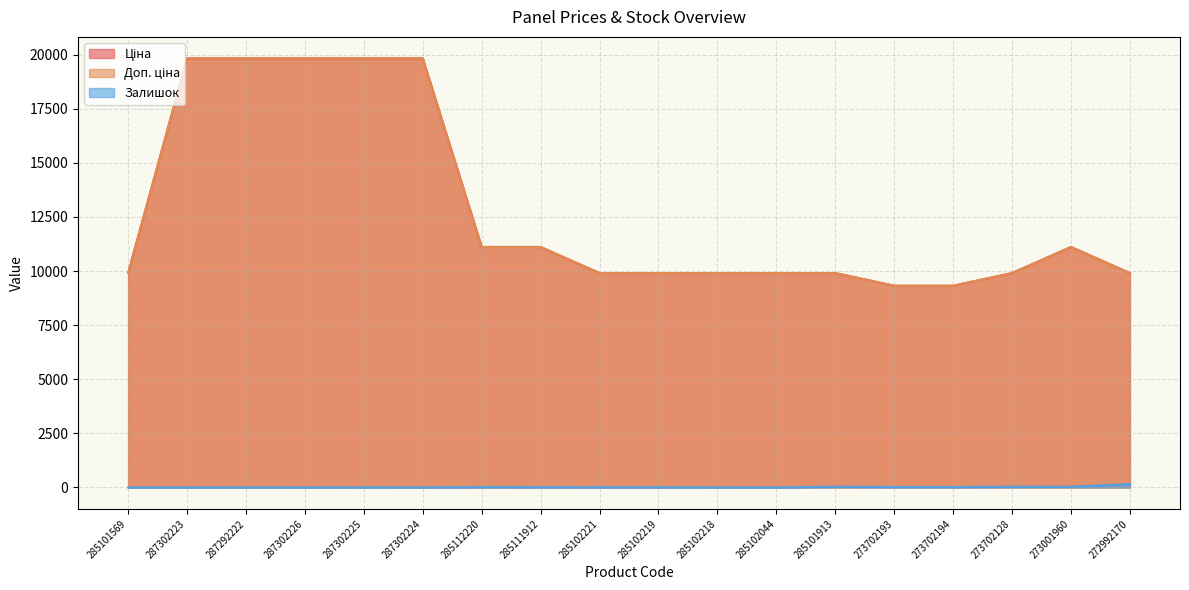

Reading right to left, extract all data points from this chart.

Ціна: 272992170=9908.5	273001960=11113.6	273702128=9908.5	273702194=9321.4	273702193=9321.4	285101913=9908.5	285102044=9908.5	285102218=9908.5	285102219=9908.5	285102221=9908.5	285111912=11113.6	285112220=11113.6	287302224=19831.1	287302225=19831.1	287302226=19831.1	287292222=19831.1	287302223=19831.1	285101569=9908.5
Доп. ціна: 272992170=9908.5	273001960=11113.6	273702128=9908.5	273702194=9321.4	273702193=9321.4	285101913=9908.5	285102044=9908.5	285102218=9908.5	285102219=9908.5	285102221=9908.5	285111912=11113.6	285112220=11113.6	287302224=19831.1	287302225=19831.1	287302226=19831.1	287292222=19831.1	287302223=19831.1	285101569=9908.5
Залишок: 272992170=159.0	273001960=33.0	273702128=34.0	273702194=18.0	273702193=19.0	285101913=35.0	285102044=1.0	285102218=3.0	285102219=7.0	285102221=8.0	285111912=14.0	285112220=17.0	287302224=3.0	287302225=5.0	287302226=1.0	287292222=4.0	287302223=0.0	285101569=0.0